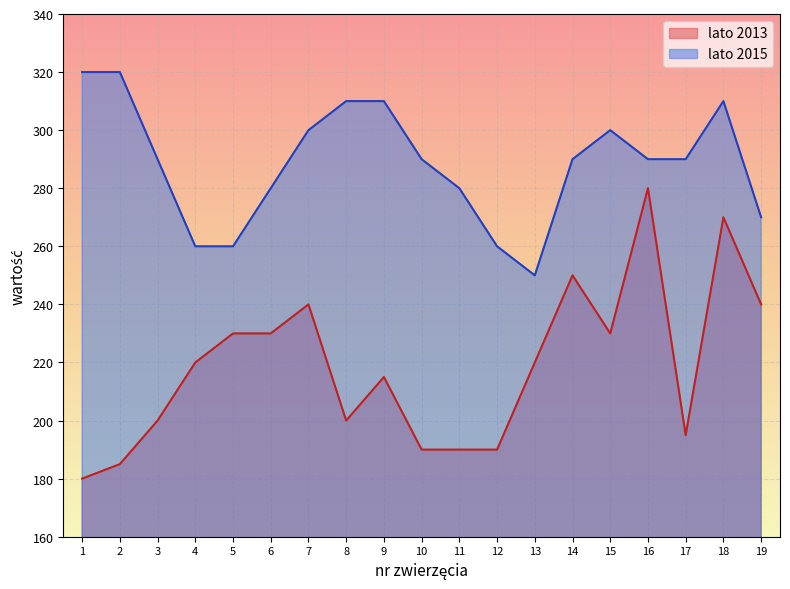

True or false: lato 2015 and lato 2013 cross at least once.

False